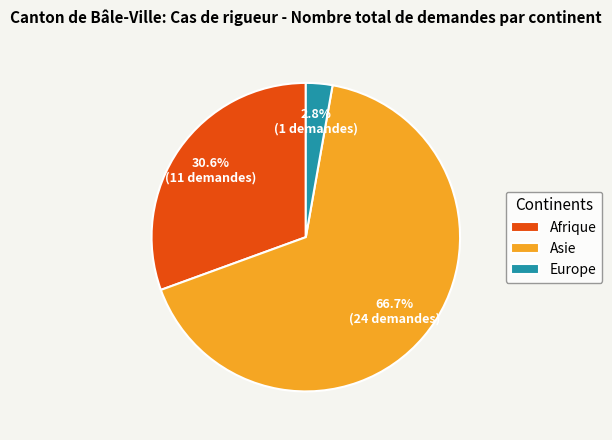

Does Europe represent more than half of the total?

No